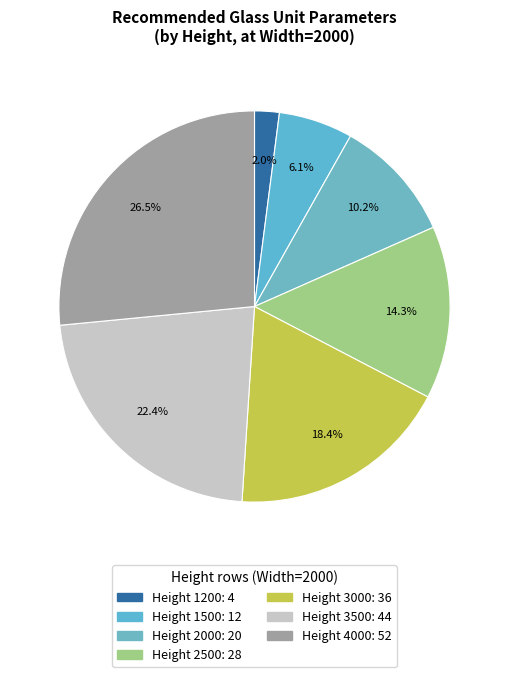

How many slices are in this pie chart?

7